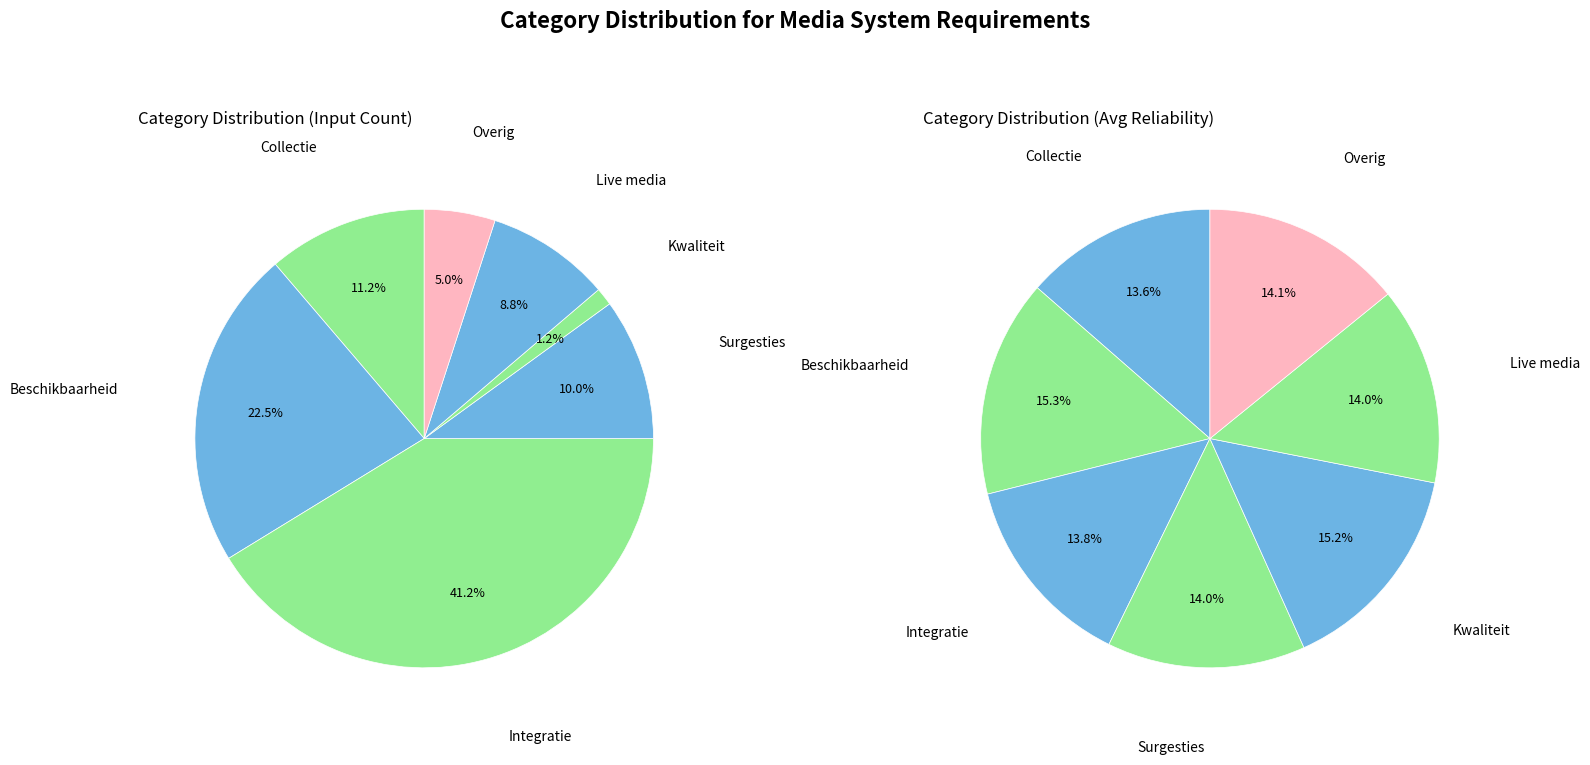

How many slices are in this pie chart?

7